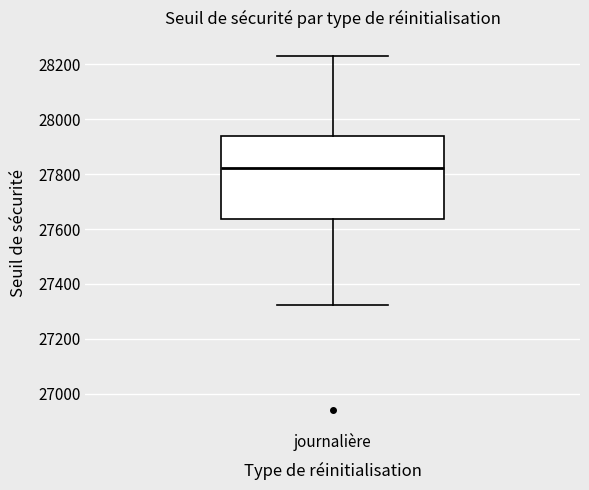

Read this box plot against the y-axis: the position of the median line, the range covered by the box, and the ends of both whiskers. The values are not printed on the chart, so give them approximately, as read against the axis.

median 27820, box 27640 to 27940, whiskers 27320 to 28240